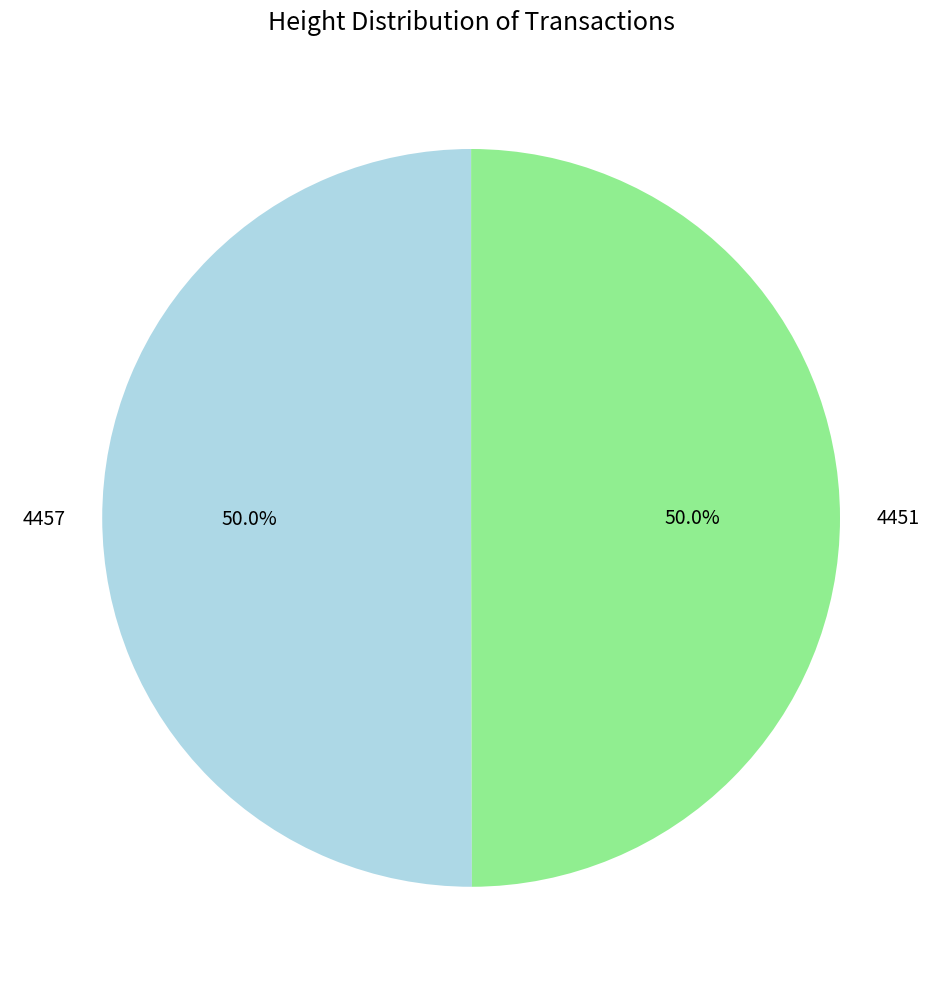

To the nearest percent, what portion does 4457 represent?

50%